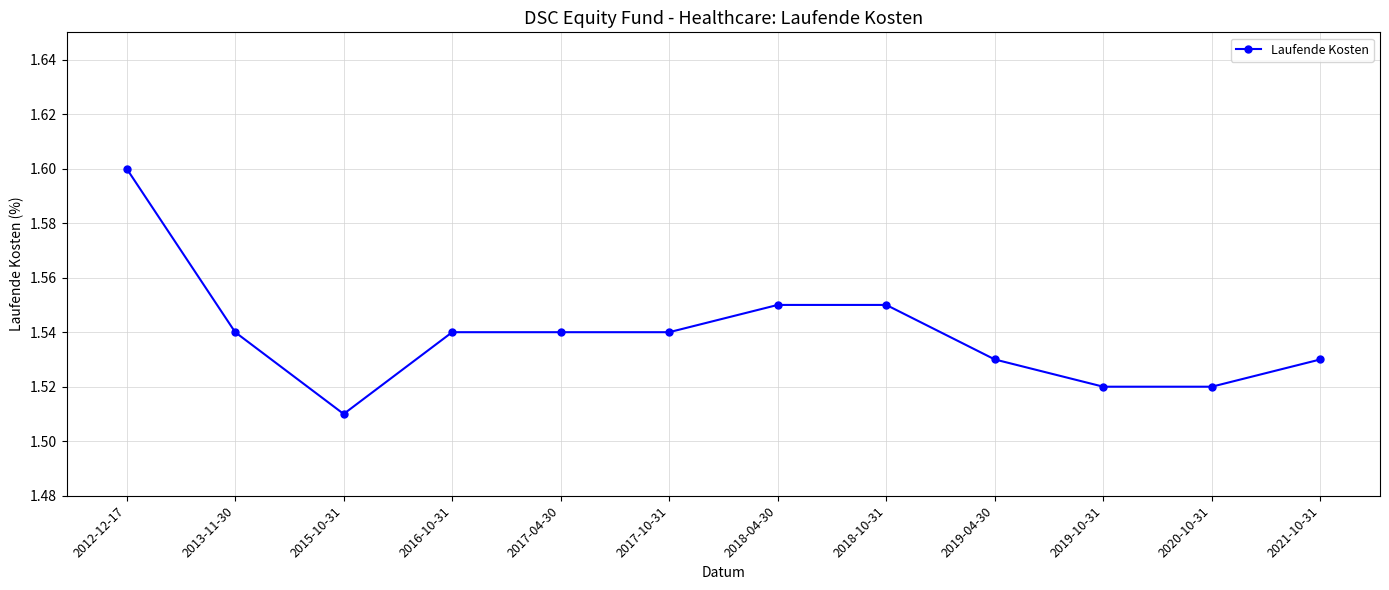

Where is the data nearest to the value 1?

2015-10-31